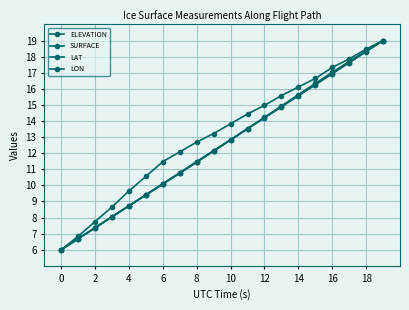

True or false: ELEVATION and SURFACE cross at least once.

False